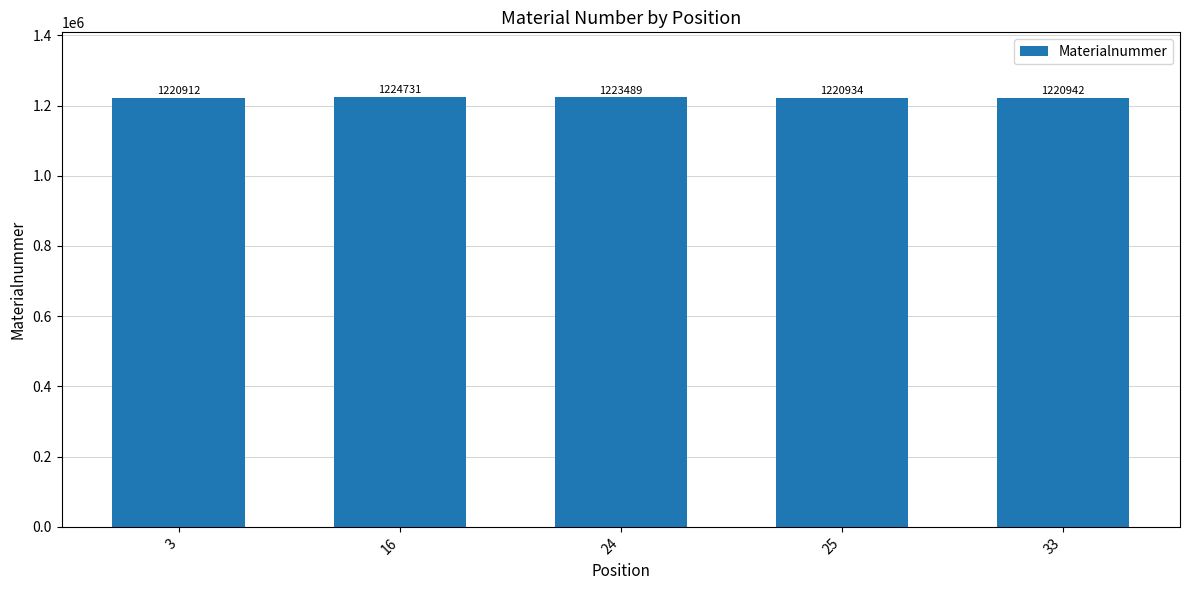

List the labels in order of value, smallest first.

3, 25, 33, 24, 16